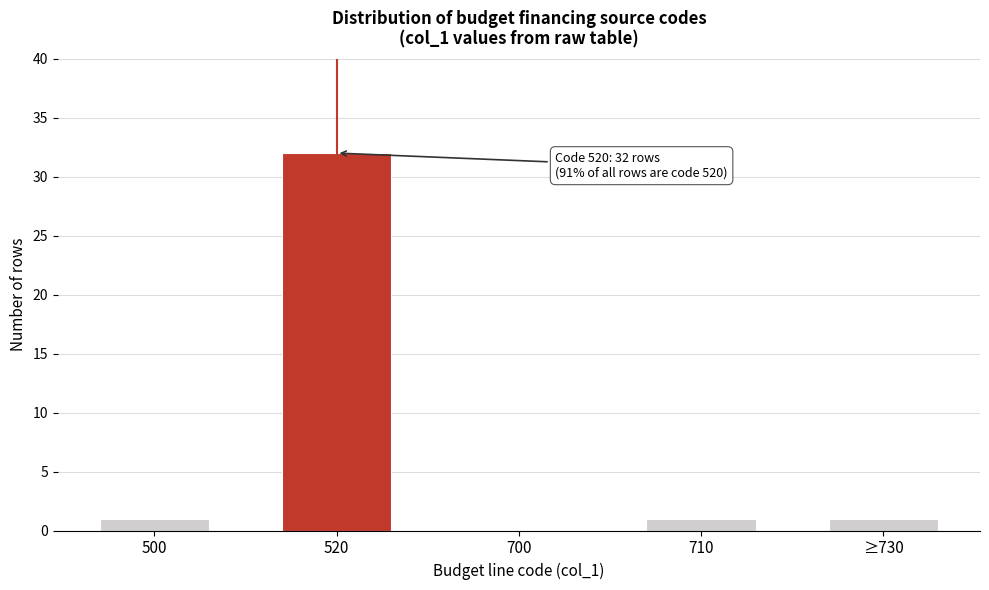

Reading left to right, list all the values displayed in this chart.

500=1	520=32	700=0	710=1	≥730=1